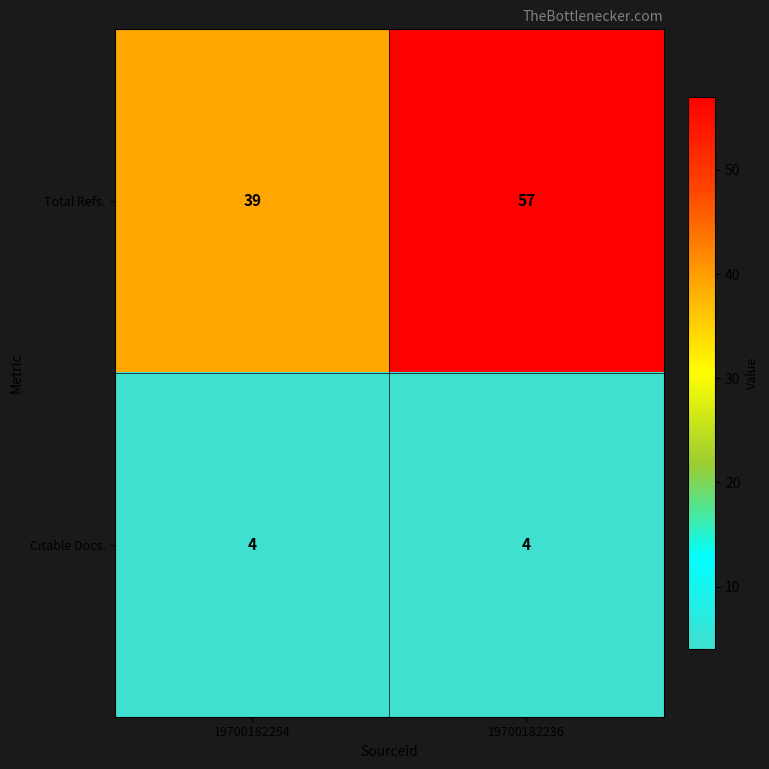

What is the sum of all Total Refs. values?

96